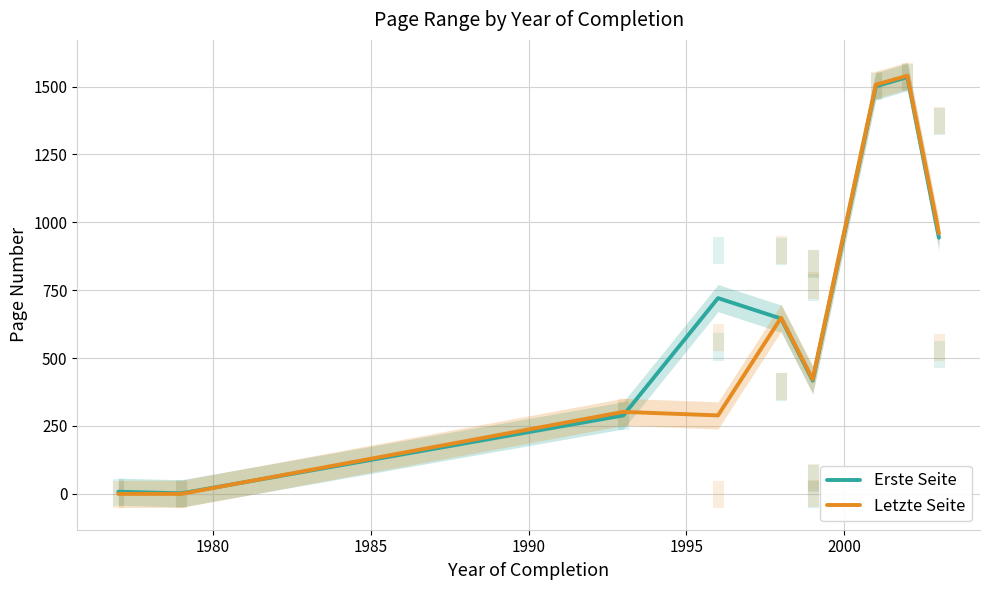

How many data points in Erste Seite are less than 645?

4